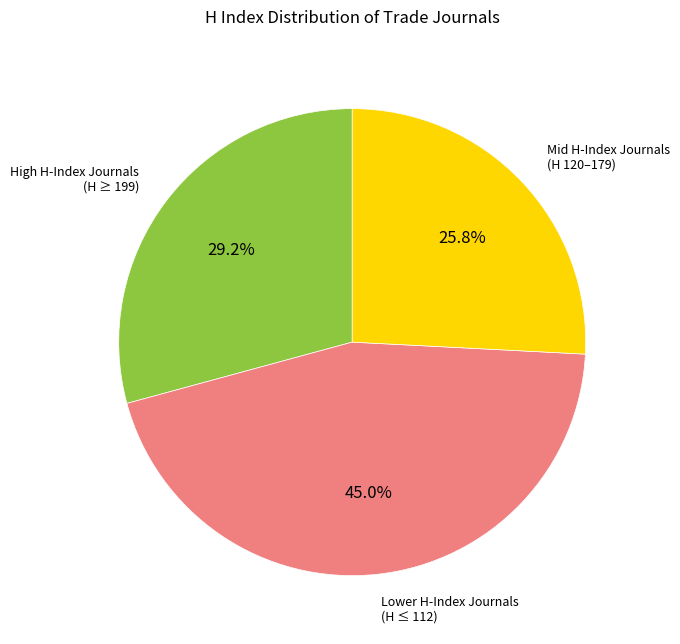

Does any single category account for the majority?

No